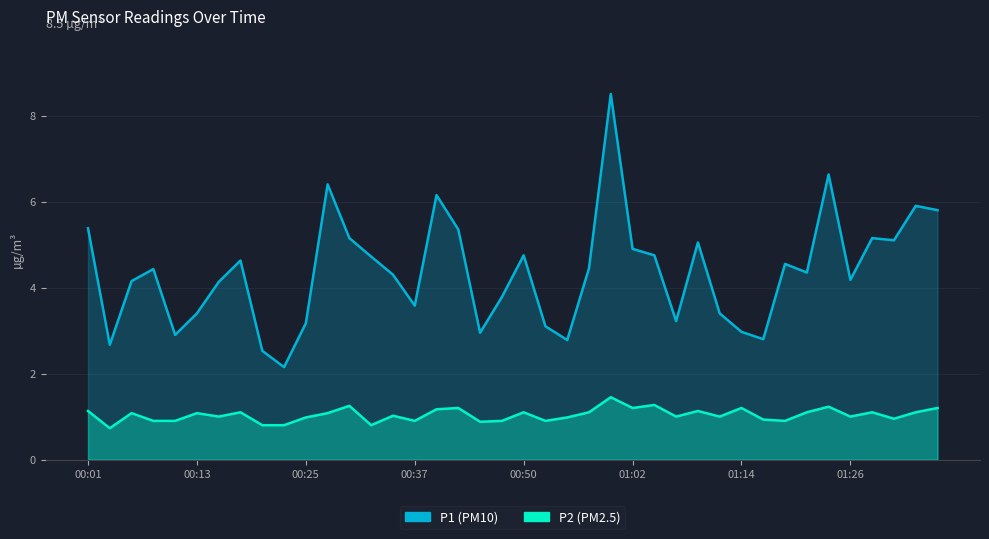

Which series has the largest total across all categories?

P1